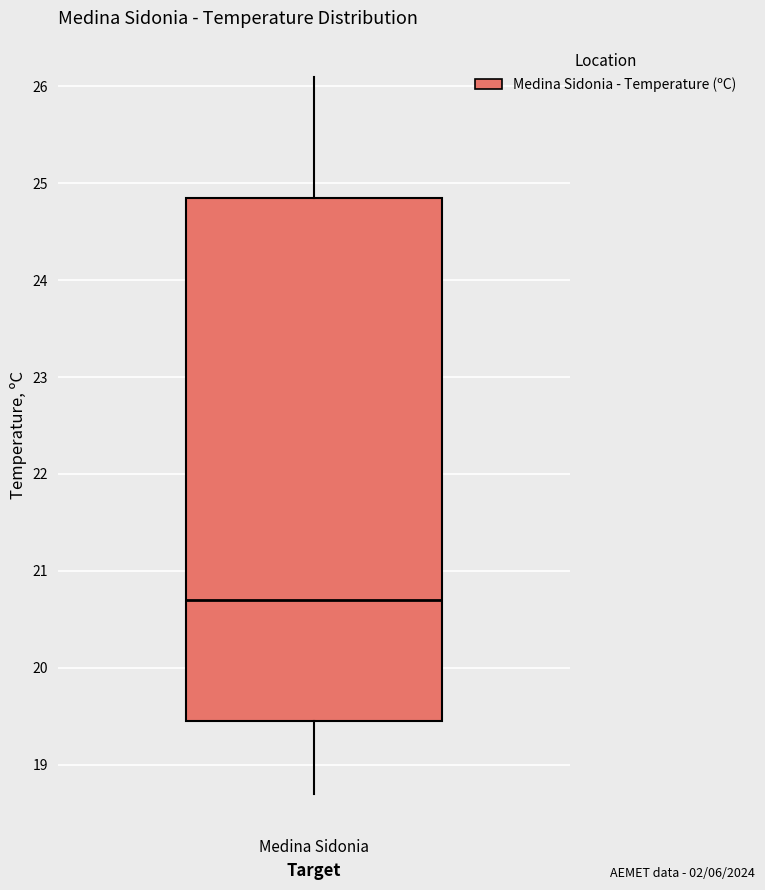

Where is the upper edge of the box for Medina Sidonia on the y-axis? The values are not printed on the chart, so give them approximately, as read against the axis.

24.9